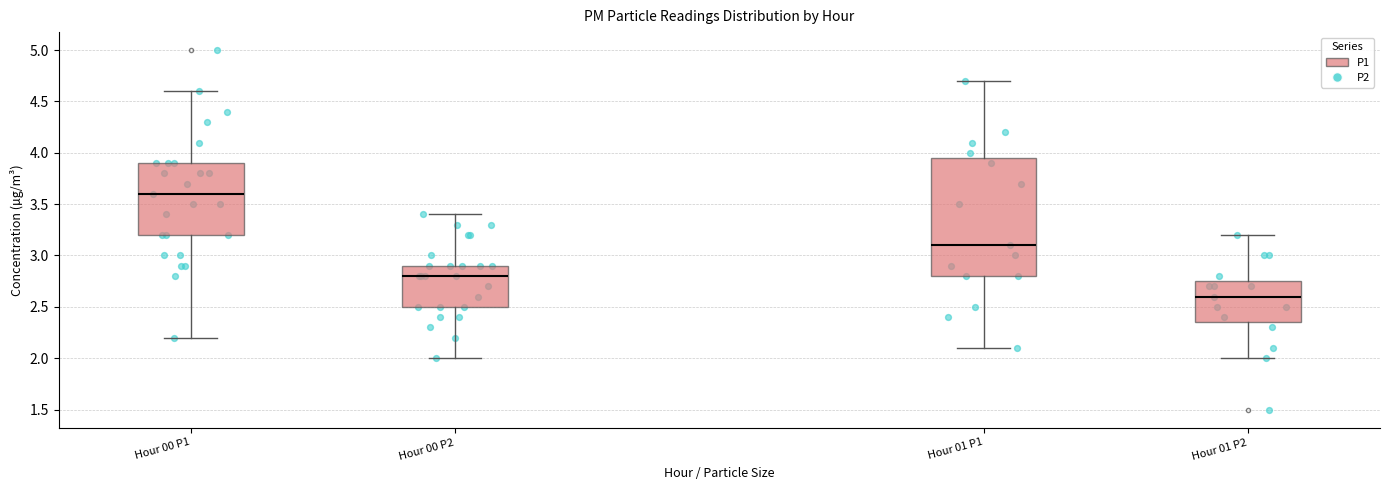

Where does the upper whisker of the box for Hour 01 P1 end on the y-axis? The values are not printed on the chart, so give them approximately, as read against the axis.

4.70